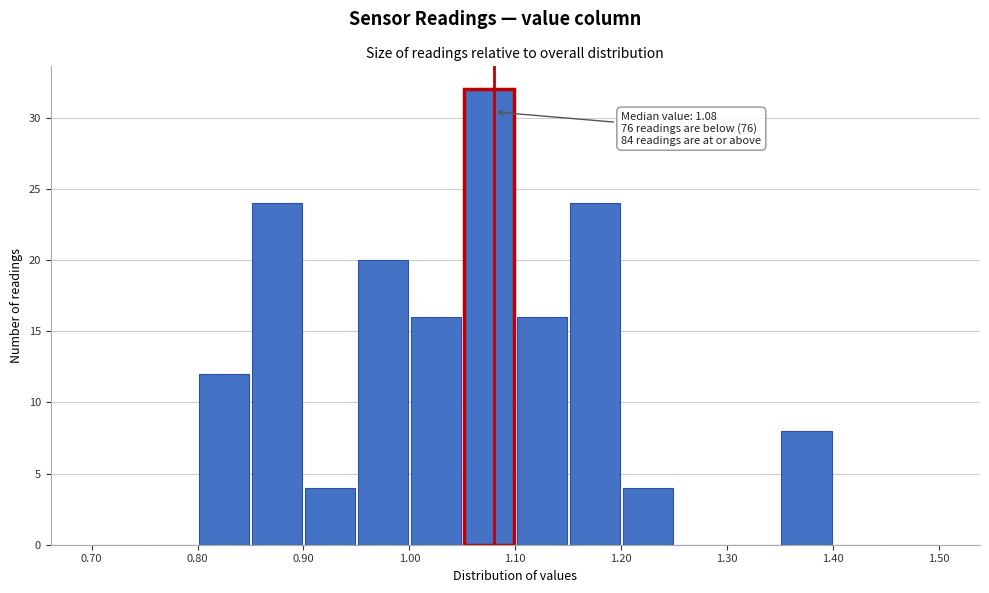

Which range on the x-axis has the tallest bar?

1.05 to 1.10